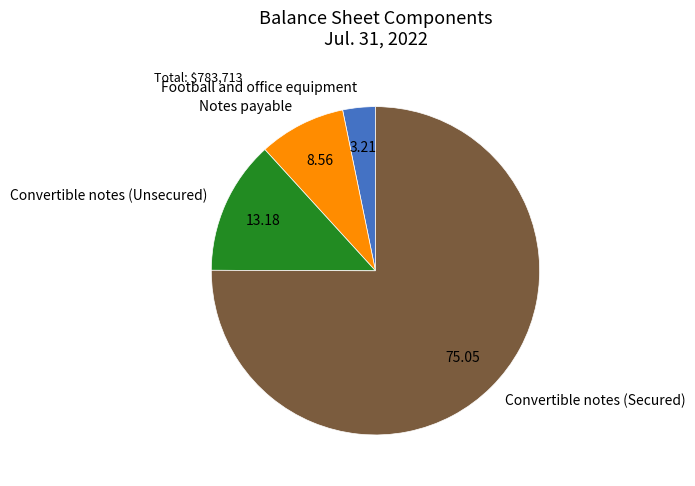

Rank the categories by value from highest to lowest.

Convertible notes (Secured), Convertible notes (Unsecured), Notes payable, Football and office equipment